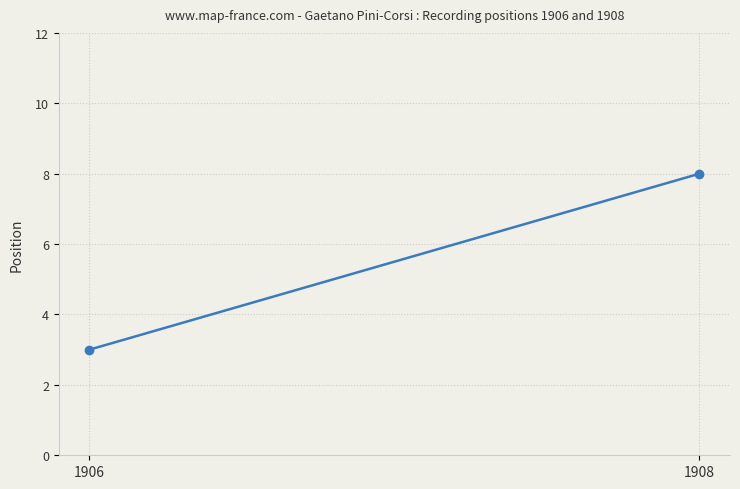

How many lines are shown in the chart?

1